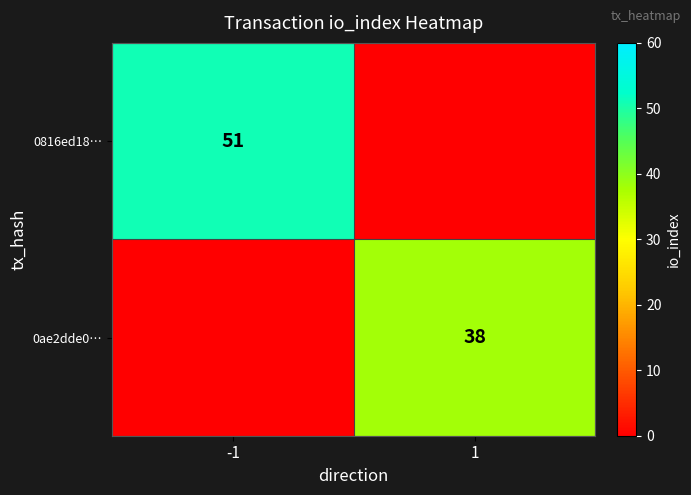

The value of 0ae2dde0… at 1 is 38. True or false?

True